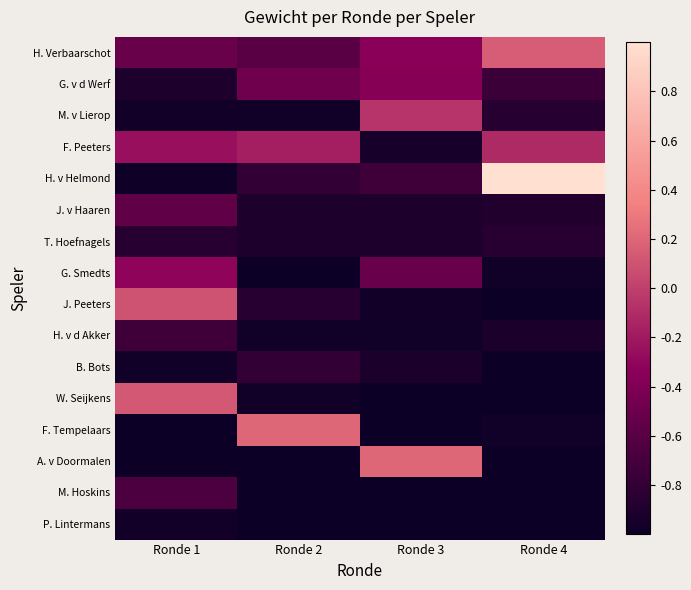

Rank the series at Ronde 3 from lowest to highest value.

W. Seijkens, F. Tempelaars, M. Hoskins, P. Lintermans, H. v d Akker, J. Peeters, F. Peeters, B. Bots, T. Hoefnagels, J. v Haaren, H. v Helmond, G. Smedts, G. v d Werf, H. Verbaarschot, M. v Lierop, A. v Doormalen